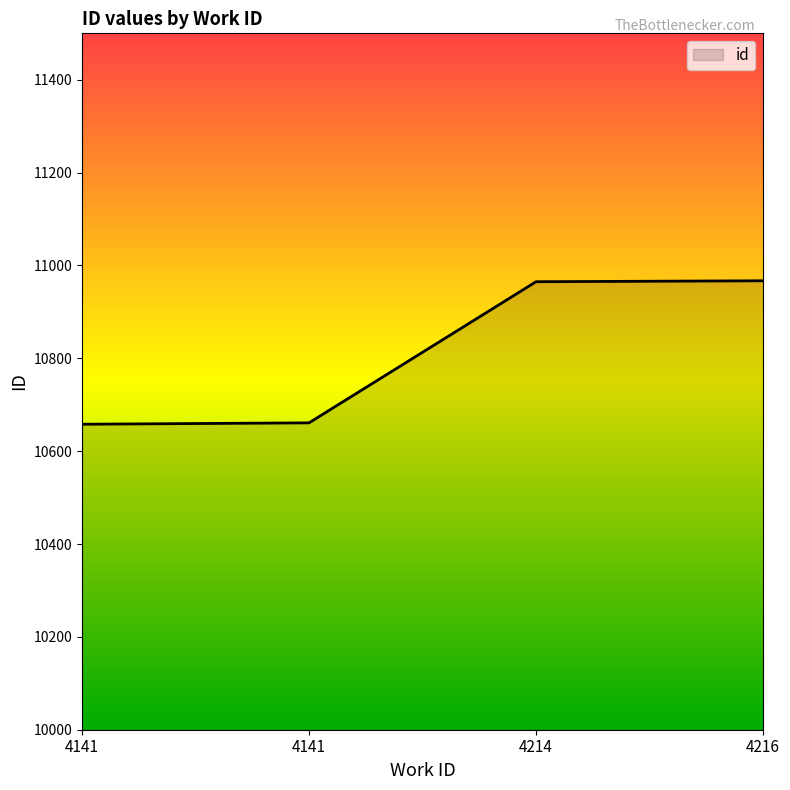

Is it true that the value at 4216 is 6761?

False